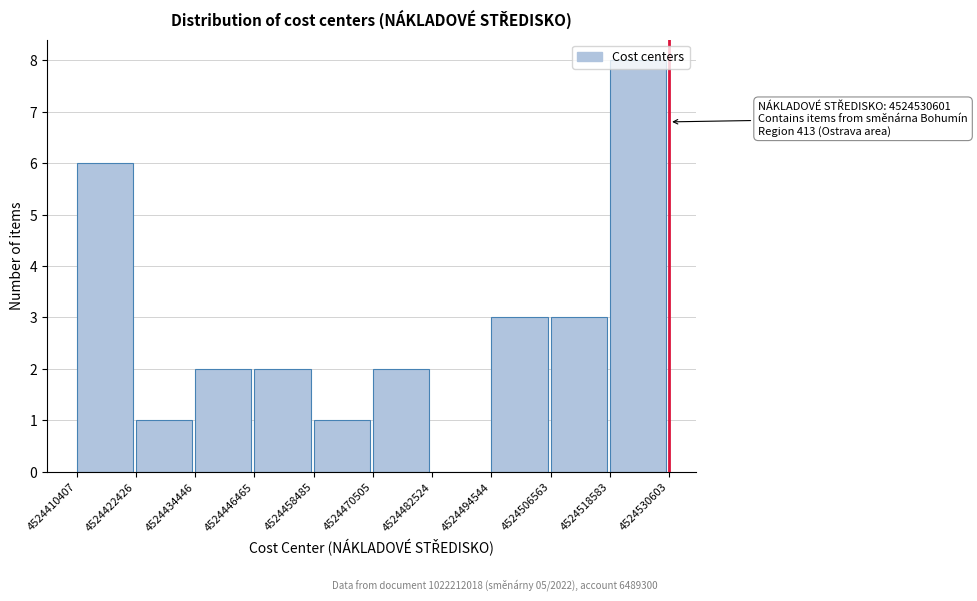

Which range on the x-axis has the tallest bar?

4524518583 to 4524530603